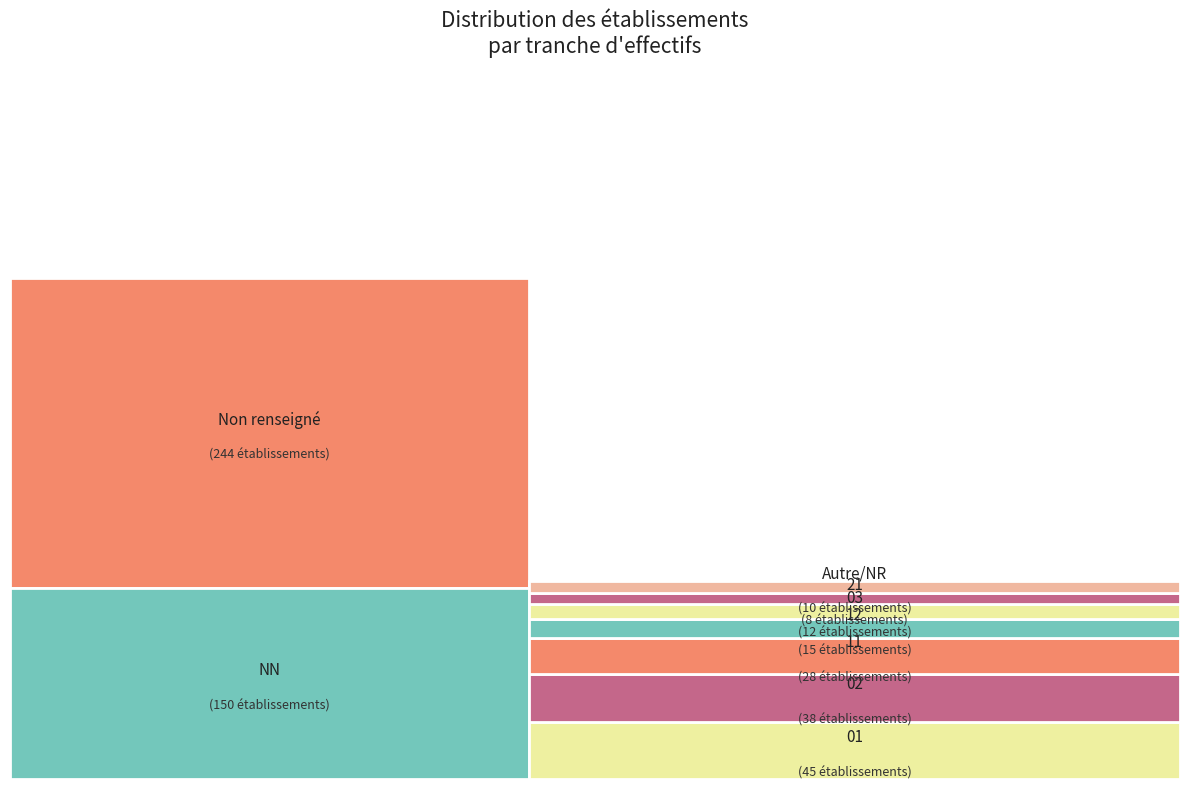

Is it true that 31 is 1% of the pie?

False